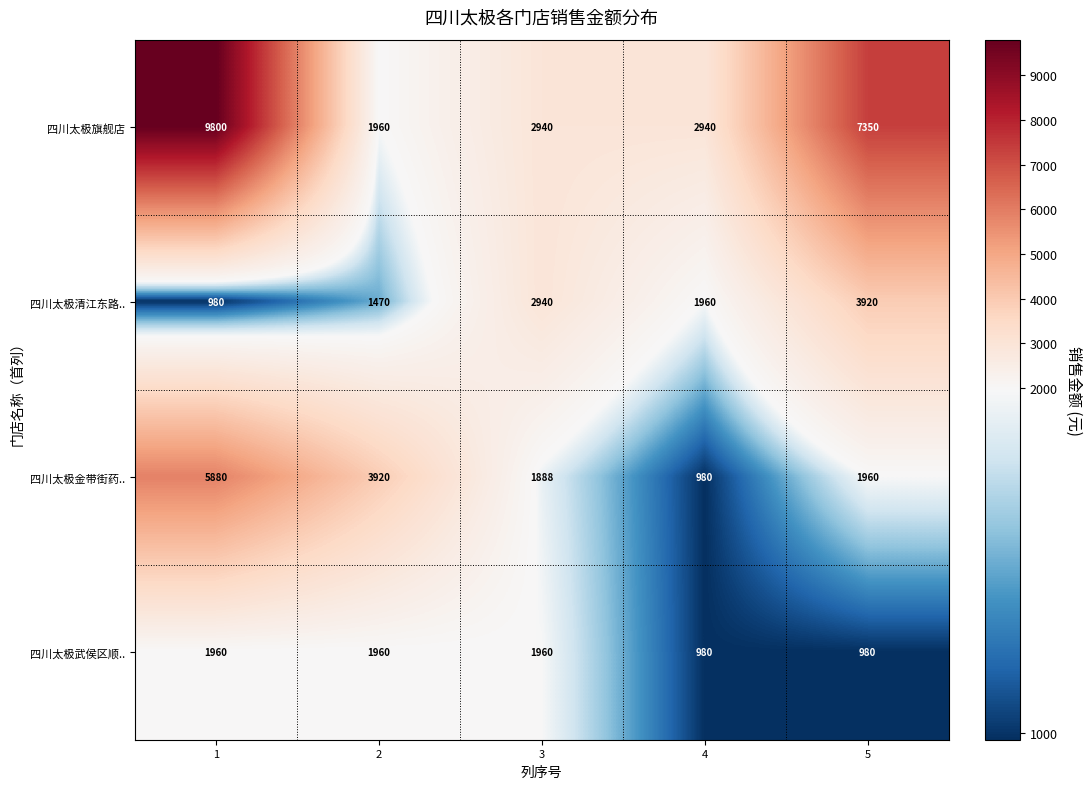

Which series has the largest range (max minus min)?

四川太极旗舰店